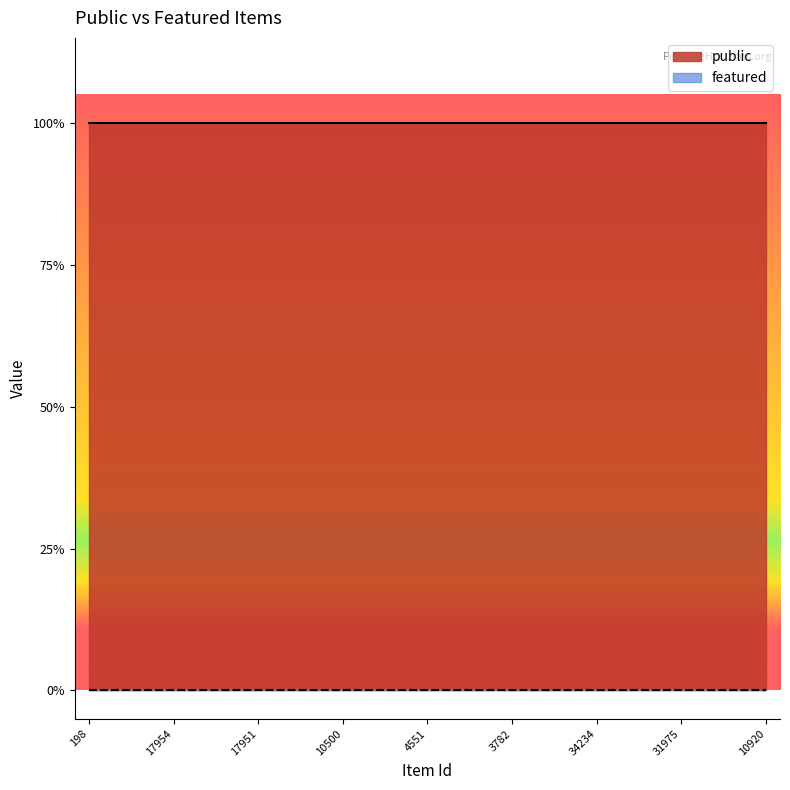

The value of public at 10500 is 0. True or false?

False